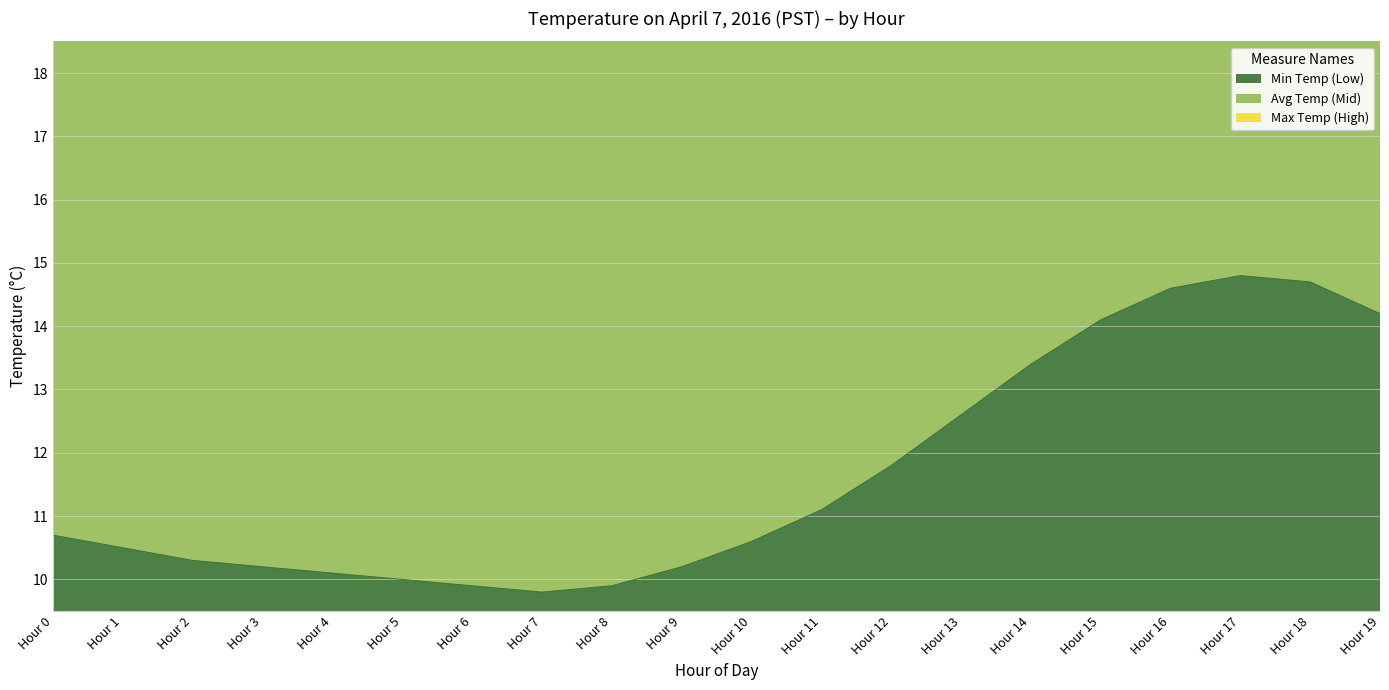

Which series has the largest total across all categories?

Avg Temp (Mid)